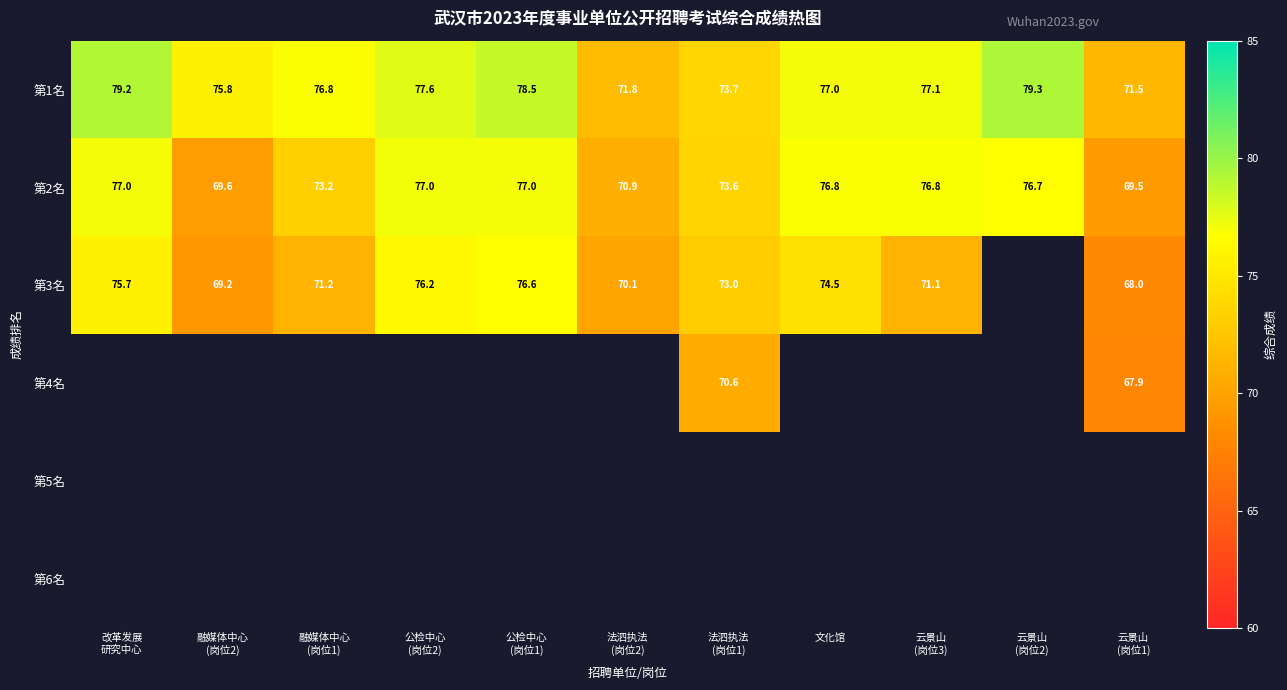

Which category has the highest value in the 第3名 series?

公检中心 (岗位1)